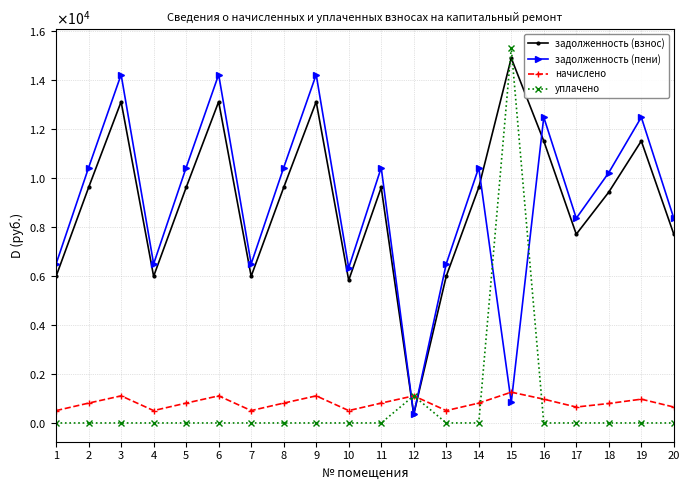

How many interior local peaks does the начислено series have?

6